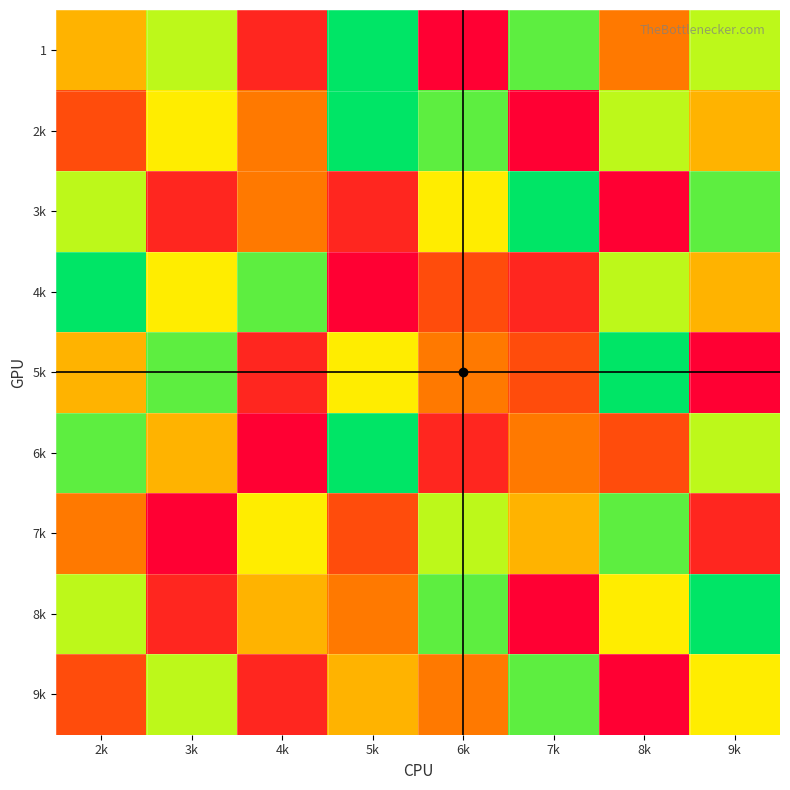

What is the difference between the highest and lowest values at 7k?

8